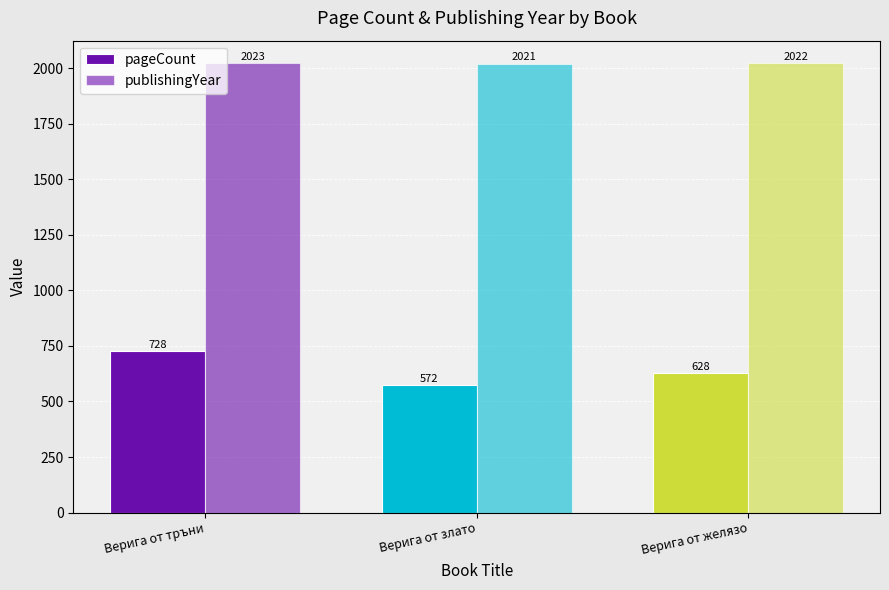

Reading left to right, extract all data points from this chart.

pageCount: 728	572	628
publishingYear: 2023	2021	2022